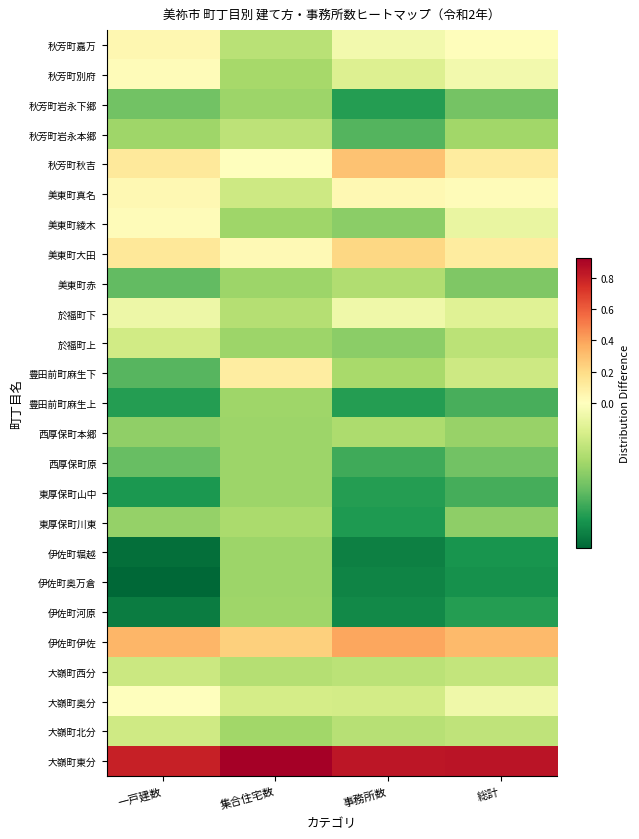

Reading right to left, extract all data points from this chart.

大嶺町東分: 総計=0.8	事務所数=0.8	集合住宅数=0.9	一戸建数=0.8
大嶺町北分: 総計=-0.1	事務所数=-0.1	集合住宅数=-0.1	一戸建数=-0.0
大嶺町奥分: 総計=-0.0	事務所数=-0.0	集合住宅数=-0.0	一戸建数=0.0
大嶺町西分: 総計=-0.0	事務所数=-0.1	集合住宅数=-0.1	一戸建数=-0.0
伊佐町伊佐: 総計=0.3	事務所数=0.4	集合住宅数=0.2	一戸建数=0.3
伊佐町河原: 総計=-0.1	事務所数=-0.1	集合住宅数=-0.1	一戸建数=-0.2
伊佐町奥万倉: 総計=-0.1	事務所数=-0.2	集合住宅数=-0.1	一戸建数=-0.2
伊佐町堀越: 総計=-0.1	事務所数=-0.2	集合住宅数=-0.1	一戸建数=-0.2
東厚保町川東: 総計=-0.1	事務所数=-0.1	集合住宅数=-0.1	一戸建数=-0.1
東厚保町山中: 総計=-0.1	事務所数=-0.1	集合住宅数=-0.1	一戸建数=-0.1
西厚保町原: 総計=-0.1	事務所数=-0.1	集合住宅数=-0.1	一戸建数=-0.1
西厚保町本郷: 総計=-0.1	事務所数=-0.1	集合住宅数=-0.1	一戸建数=-0.1
豊田前町麻生上: 総計=-0.1	事務所数=-0.1	集合住宅数=-0.1	一戸建数=-0.1
豊田前町麻生下: 総計=-0.0	事務所数=-0.1	集合住宅数=0.1	一戸建数=-0.1
於福町上: 総計=-0.1	事務所数=-0.1	集合住宅数=-0.1	一戸建数=-0.0
於福町下: 総計=-0.0	事務所数=-0.0	集合住宅数=-0.1	一戸建数=-0.0
美東町赤: 総計=-0.1	事務所数=-0.1	集合住宅数=-0.1	一戸建数=-0.1
美東町大田: 総計=0.1	事務所数=0.2	集合住宅数=0.0	一戸建数=0.1
美東町綾木: 総計=-0.0	事務所数=-0.1	集合住宅数=-0.1	一戸建数=0.0
美東町真名: 総計=0.0	事務所数=0.0	集合住宅数=-0.0	一戸建数=0.0
秋芳町秋吉: 総計=0.1	事務所数=0.3	集合住宅数=0.0	一戸建数=0.1
秋芳町岩永本郷: 総計=-0.1	事務所数=-0.1	集合住宅数=-0.1	一戸建数=-0.1
秋芳町岩永下郷: 総計=-0.1	事務所数=-0.1	集合住宅数=-0.1	一戸建数=-0.1
秋芳町別府: 総計=-0.0	事務所数=-0.0	集合住宅数=-0.1	一戸建数=0.0
秋芳町嘉万: 総計=0.0	事務所数=-0.0	集合住宅数=-0.1	一戸建数=0.1